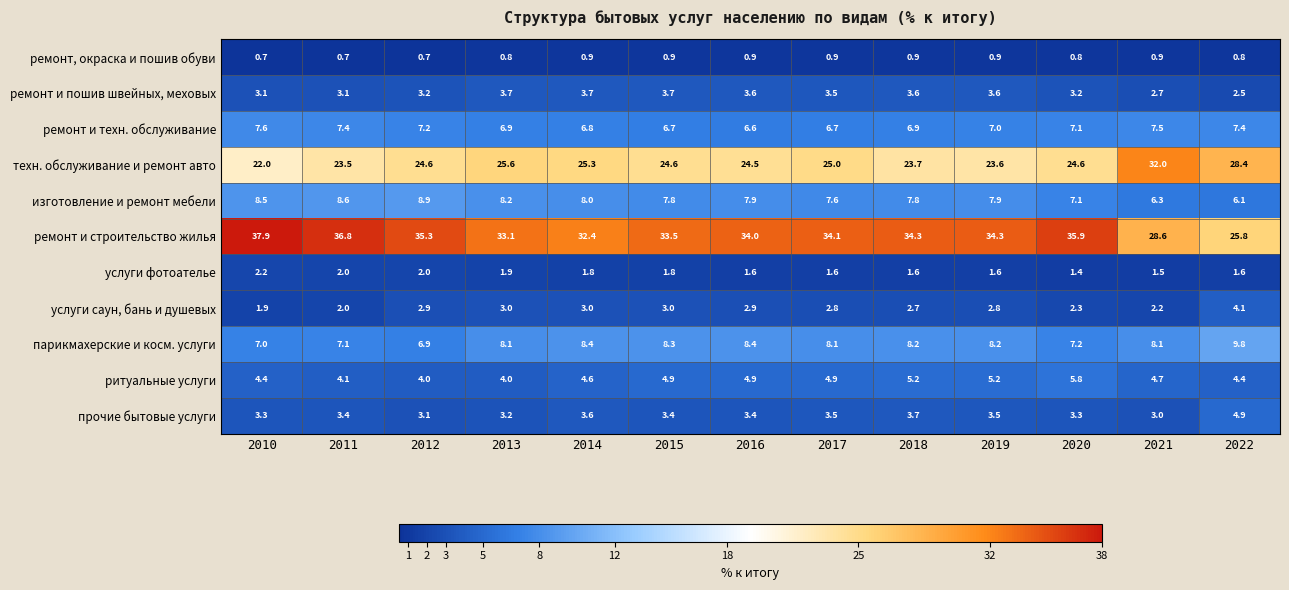

What is the total value across all series at 2010?

98.6